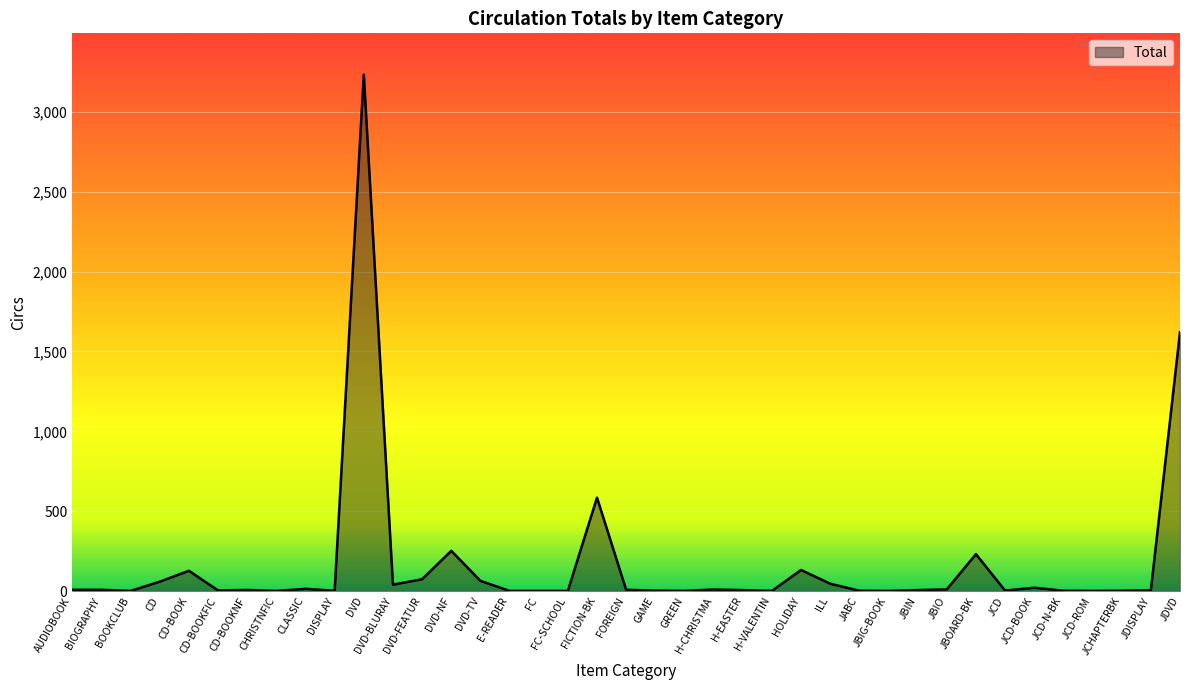

What is the difference between the maximum and minimum values?

3232